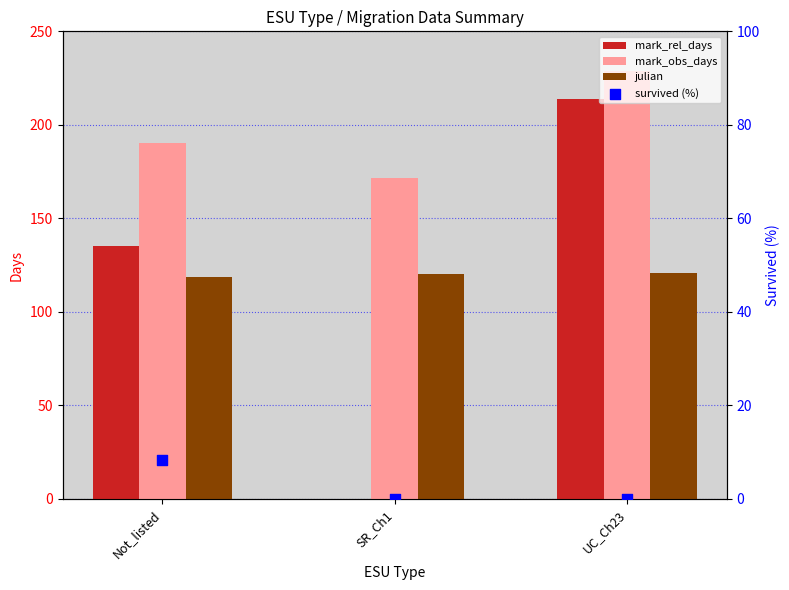

Is the value of mark_obs_days at UC_Ch23 greater than the value of mark_rel_days at Not_listed?

Yes